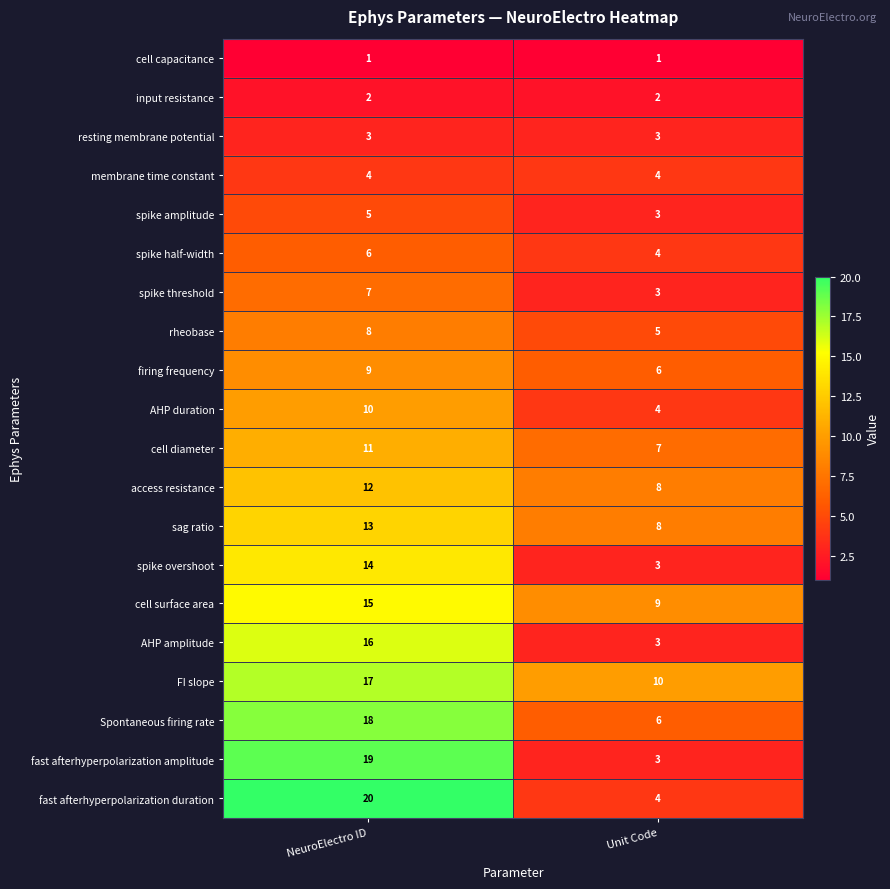

At how many categories does at least one series exceed 9?

2